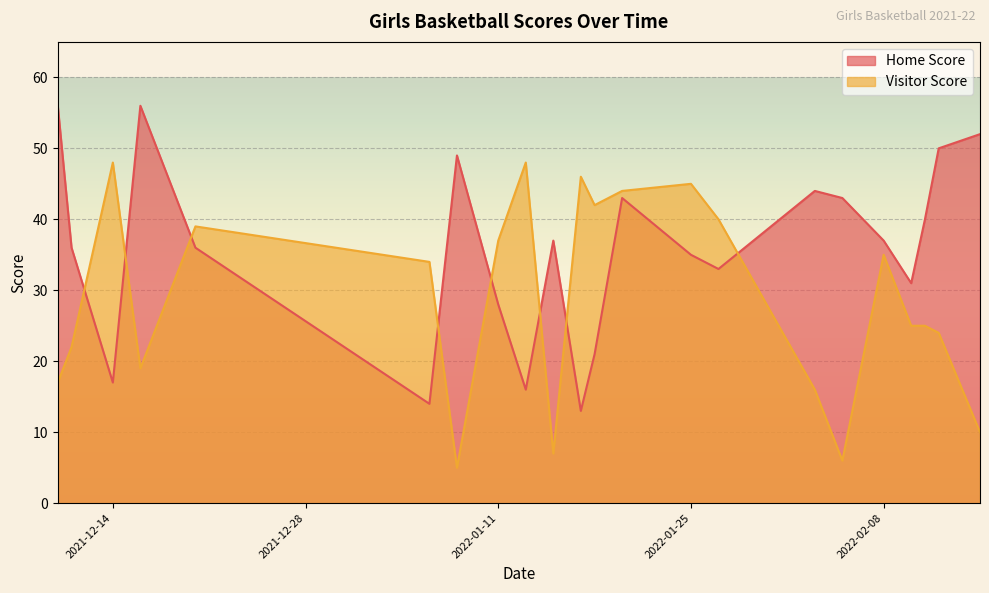

In Home Score, how many points are higher than both neighbors (excluding endpoints)?

5